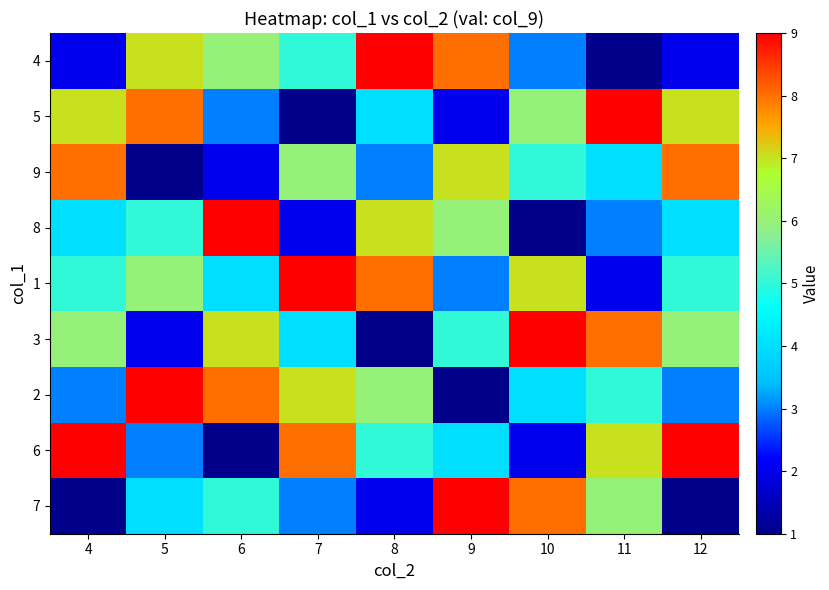

Rank the series at 8 from highest to lowest value.

4, 1, 8, 2, 6, 5, 9, 7, 3